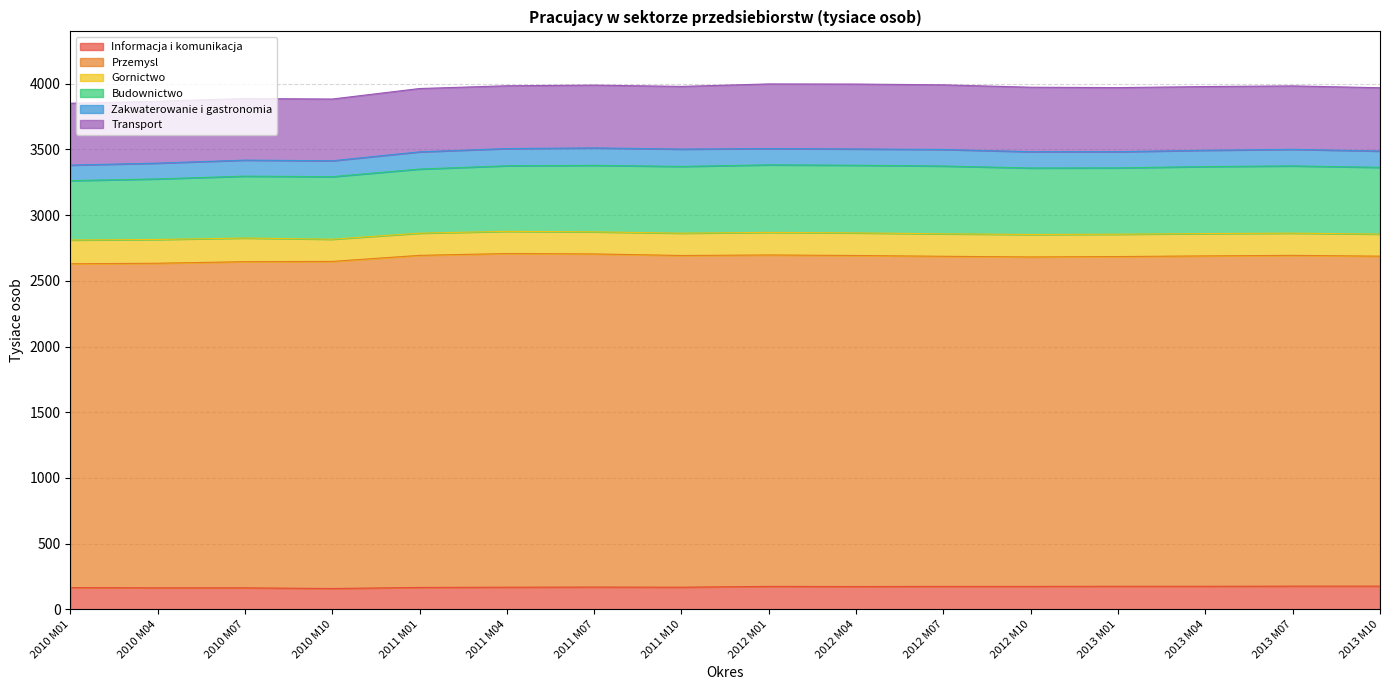

How many values in the Transport series are below 482?

7